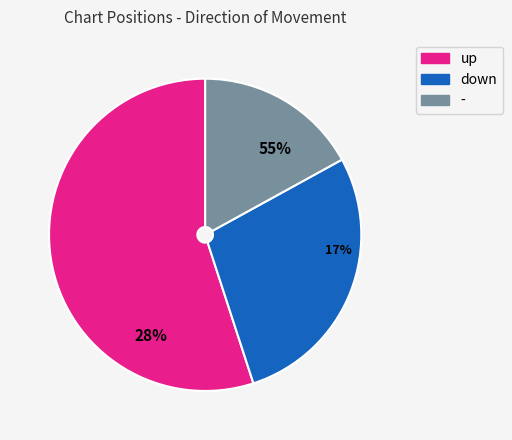

To the nearest percent, what percentage of the pie is down?

28%